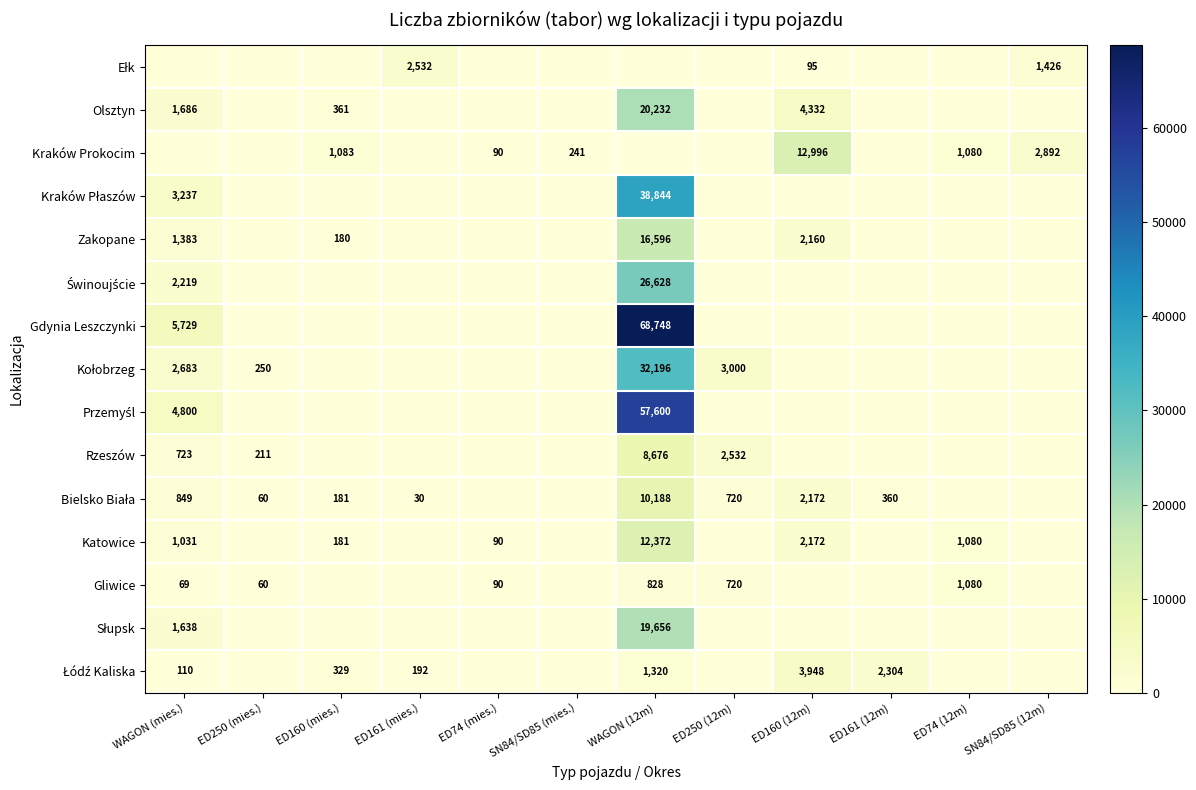

The value of Olsztyn at WAGON (mies.) is 2613. True or false?

False